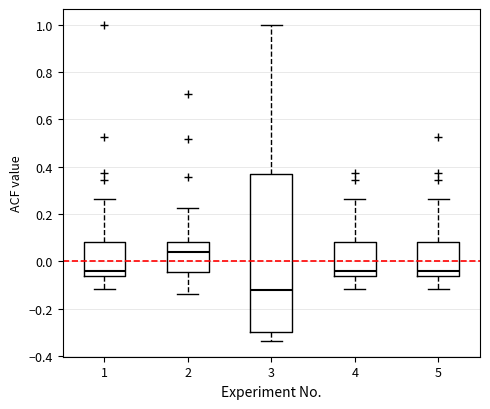

Which box has the lowest median line?

3